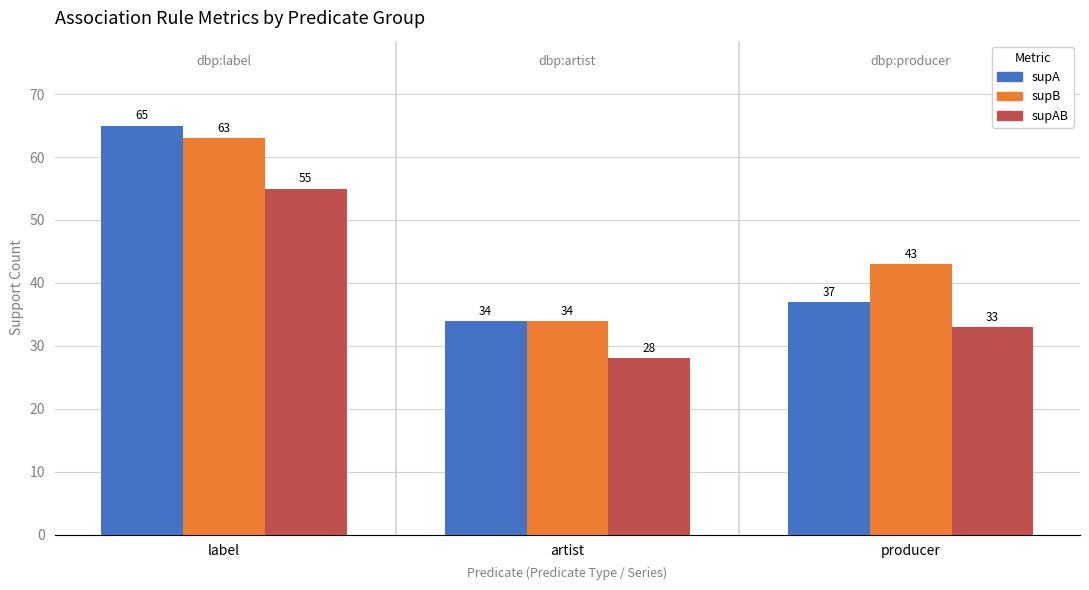

What is the minimum value shown in the chart?

28